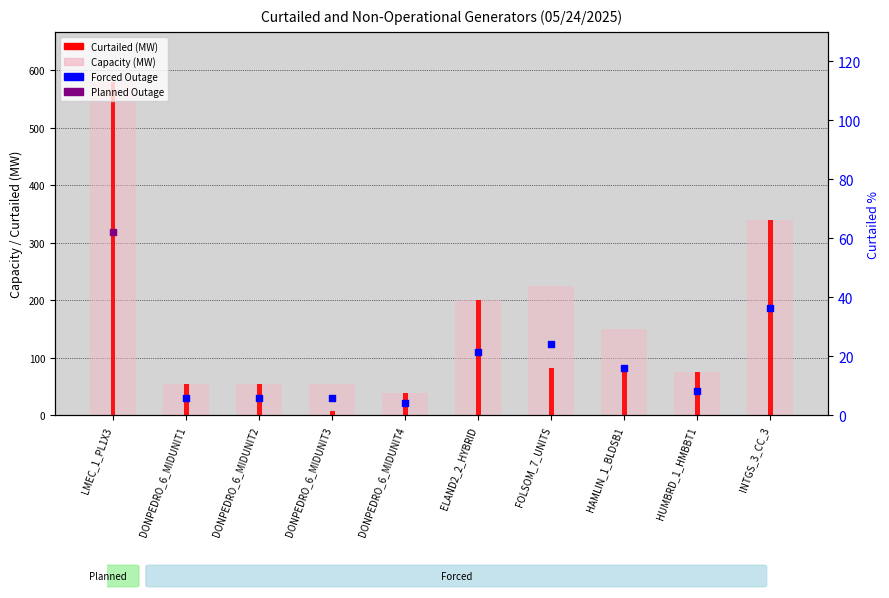

Which series has the largest total across all categories?

Capacity (MW)